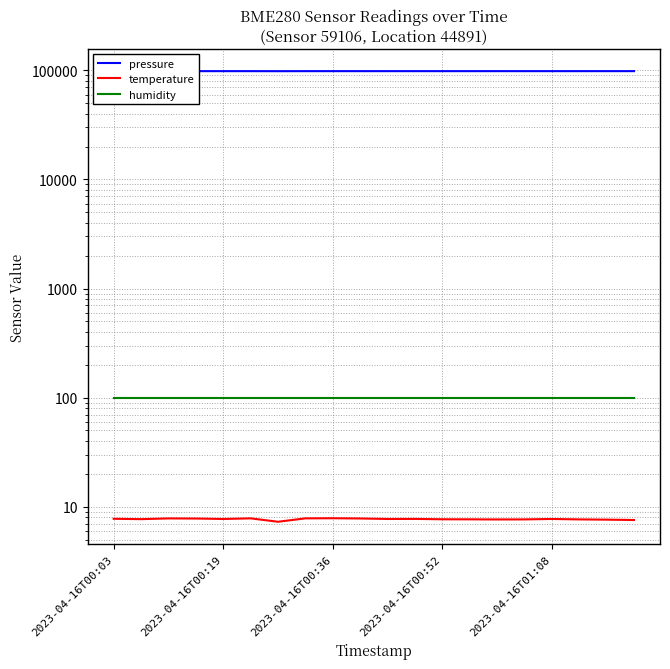

Read the pressure value at 2023-04-16T00:36.

98376.8